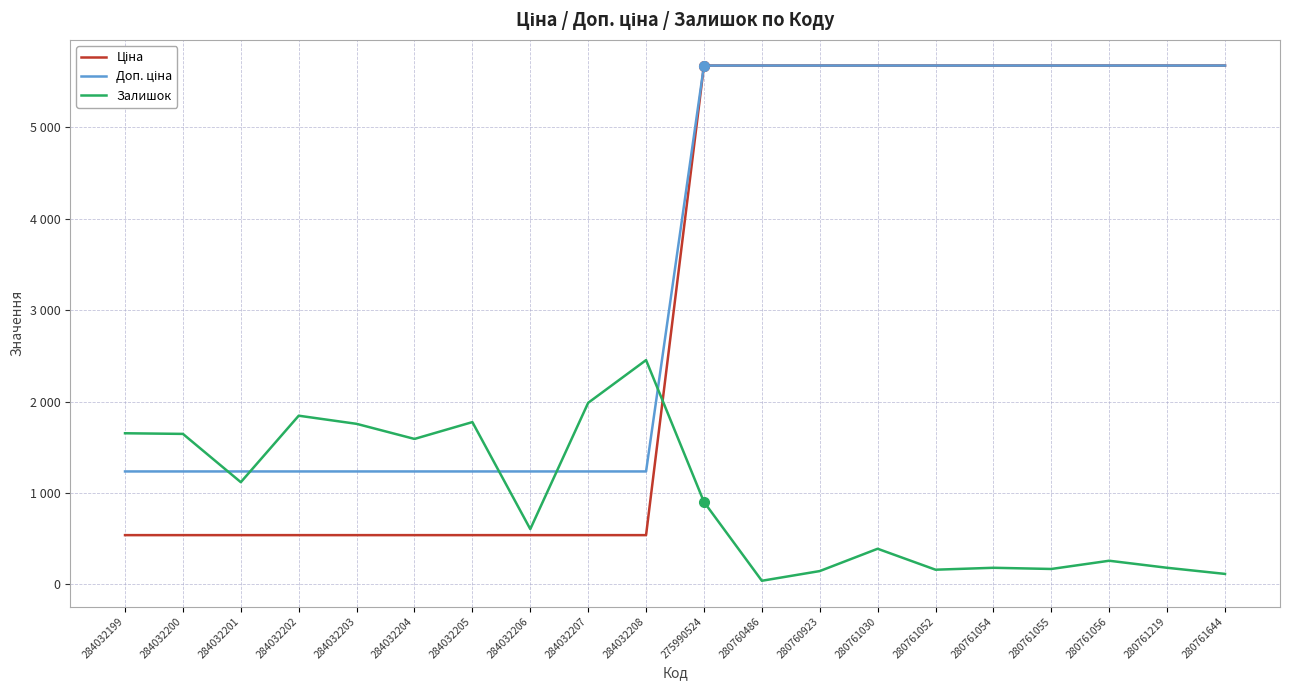

Rank the series by their maximum value, from highest to lowest.

Ціна, Доп. ціна, Залишок